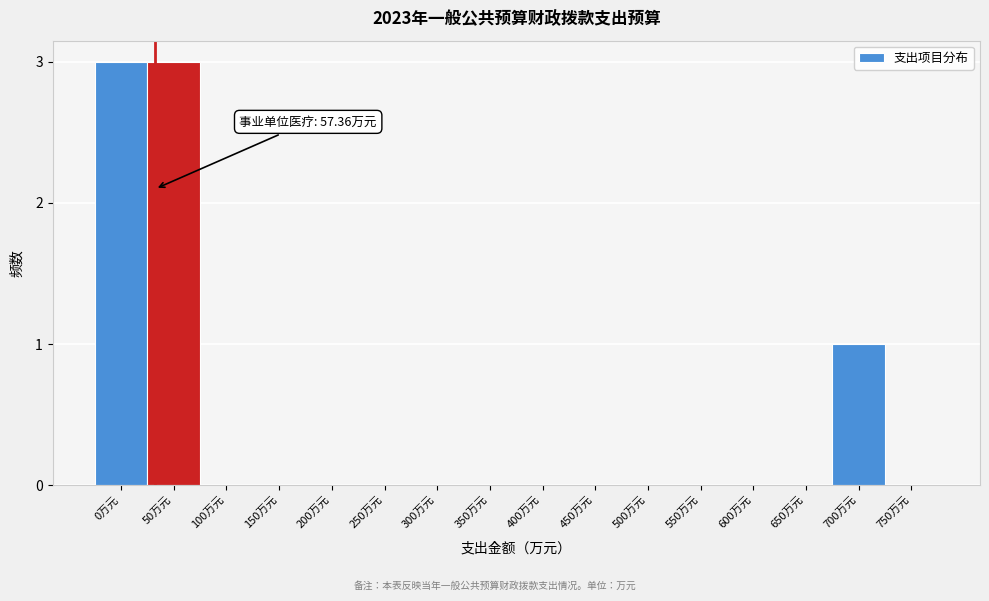

Reading left to right, transcribe all the data shown in this chart.

0万元=3	50万元=3	100万元=0	150万元=0	200万元=0	250万元=0	300万元=0	350万元=0	400万元=0	450万元=0	500万元=0	550万元=0	600万元=0	650万元=0	700万元=1	750万元=0